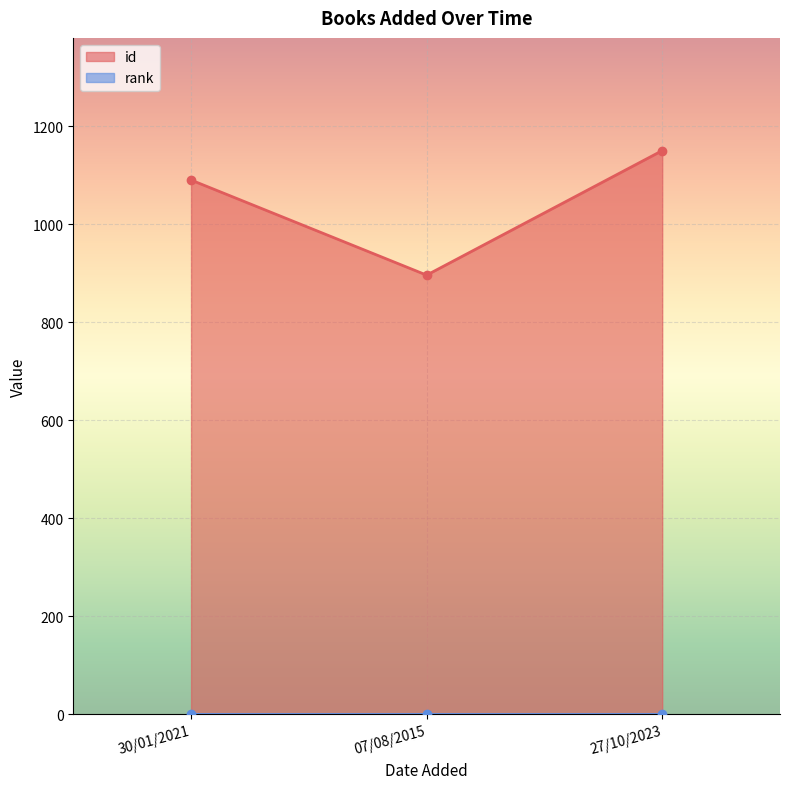

Where is the data nearest to the value 1023?

30/01/2021